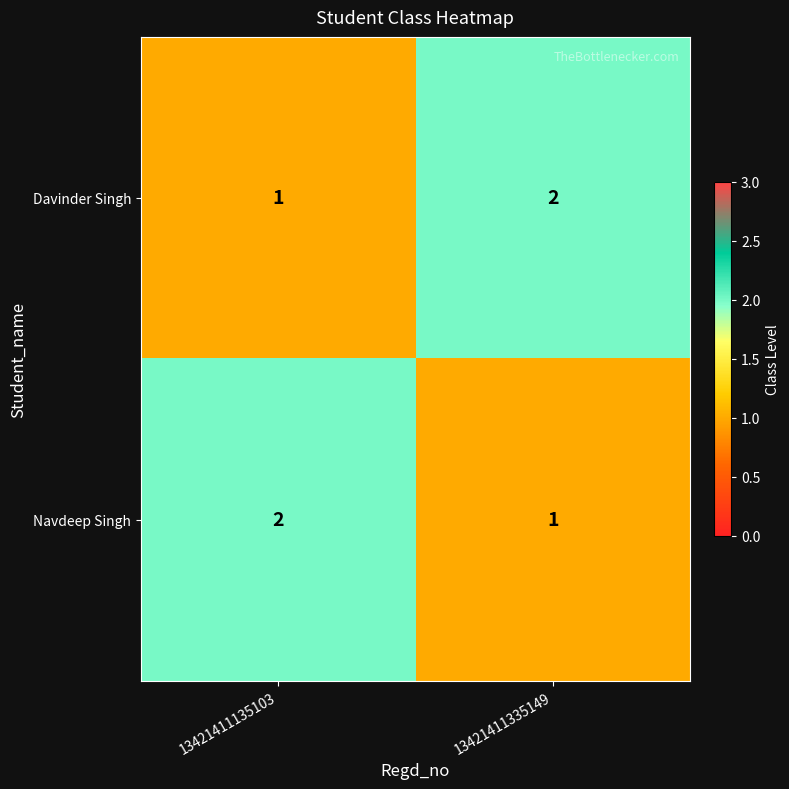

What is the greatest value displayed?

2